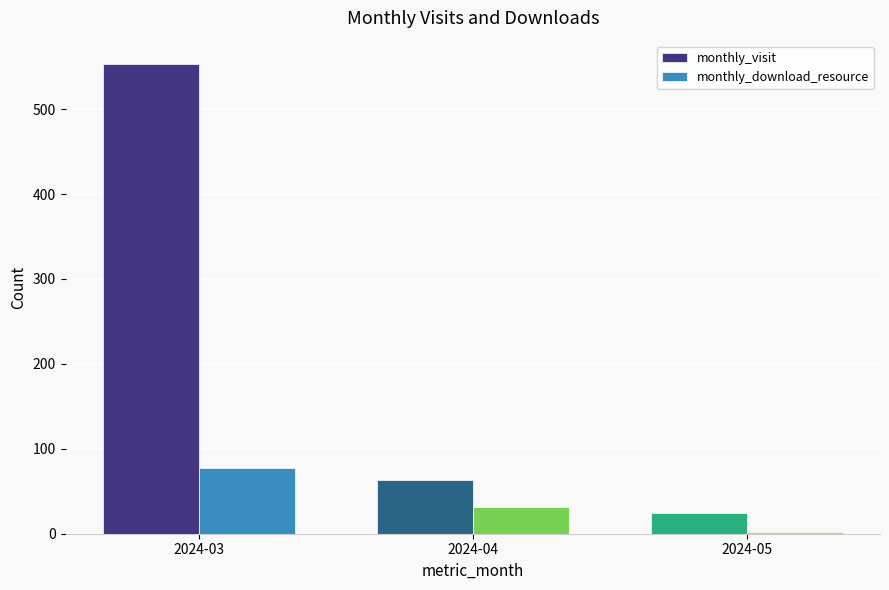

Is it true that monthly_visit equals 342 at 2024-03?

False